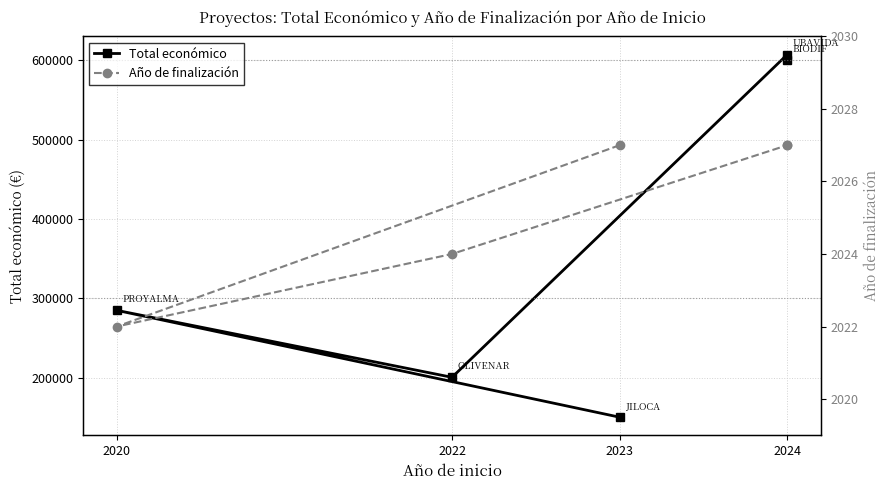

The Total económico series shows 607342 at 2024. True or false?

True